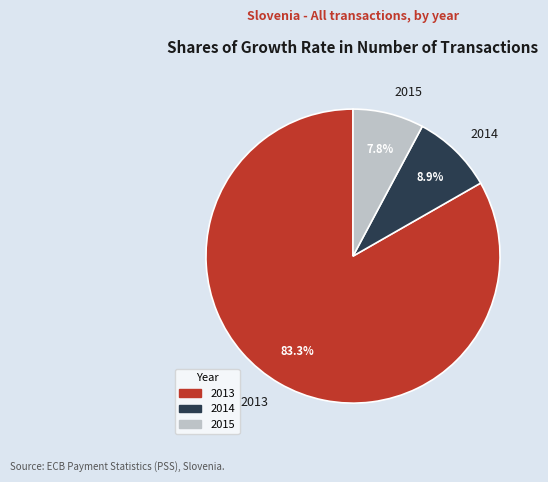

What is the ratio of the value at 2015 to the value at 2014?

0.9